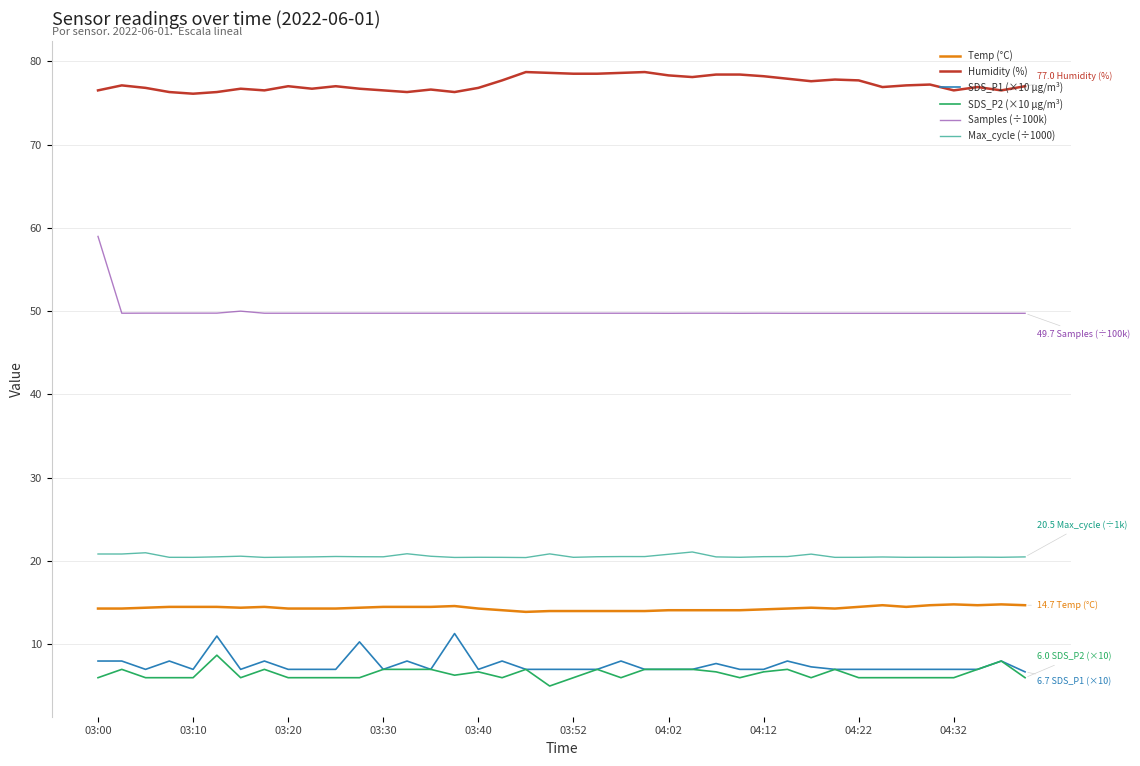

What are all the series names shown in the legend?

Temp (°C), Humidity (%), SDS_P1 (×10 µg/m³), SDS_P2 (×10 µg/m³), Samples (÷100k), Max_cycle (÷1000)